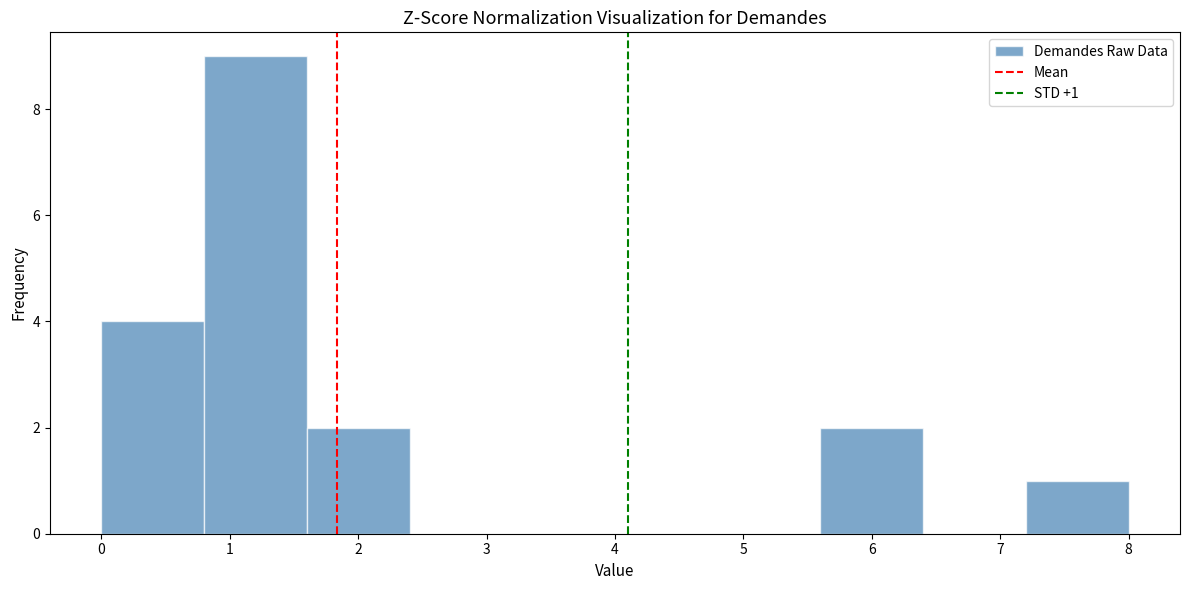

Which range on the x-axis has the tallest bar?

0.8 to 1.6